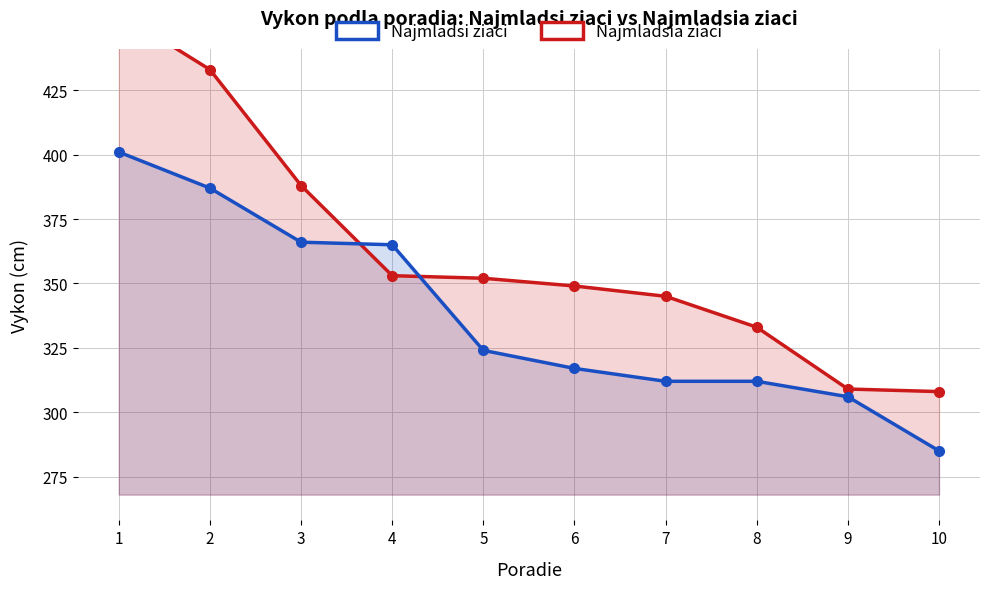

At how many categories does at least one series exceed 441?

1